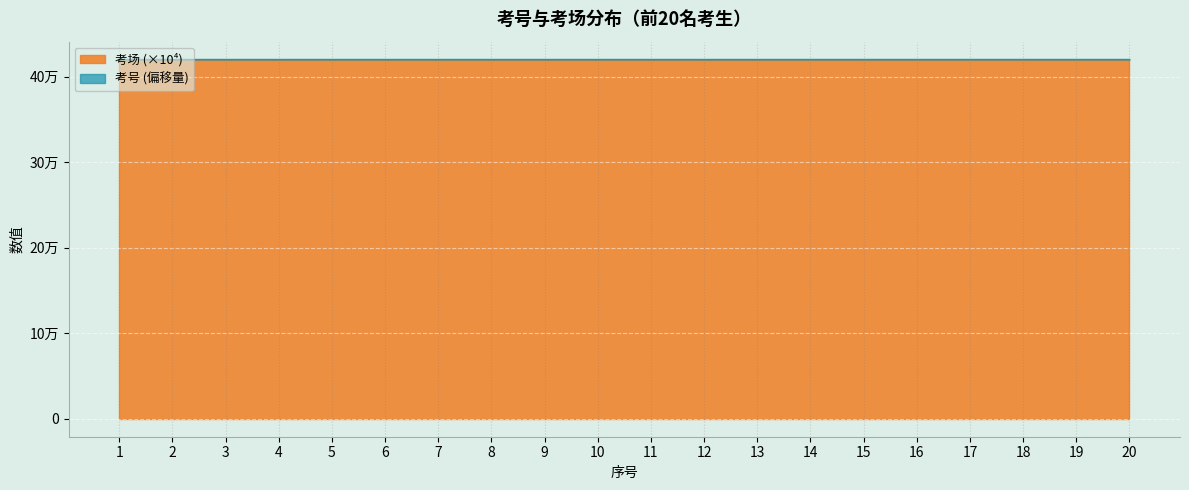

What is the change in value from 6 to 12?

+6